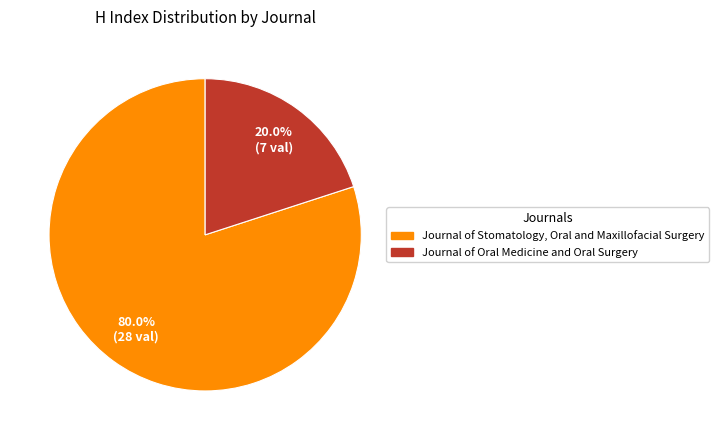

To the nearest percent, what is the difference between the largest and smallest slice percentages?

60%